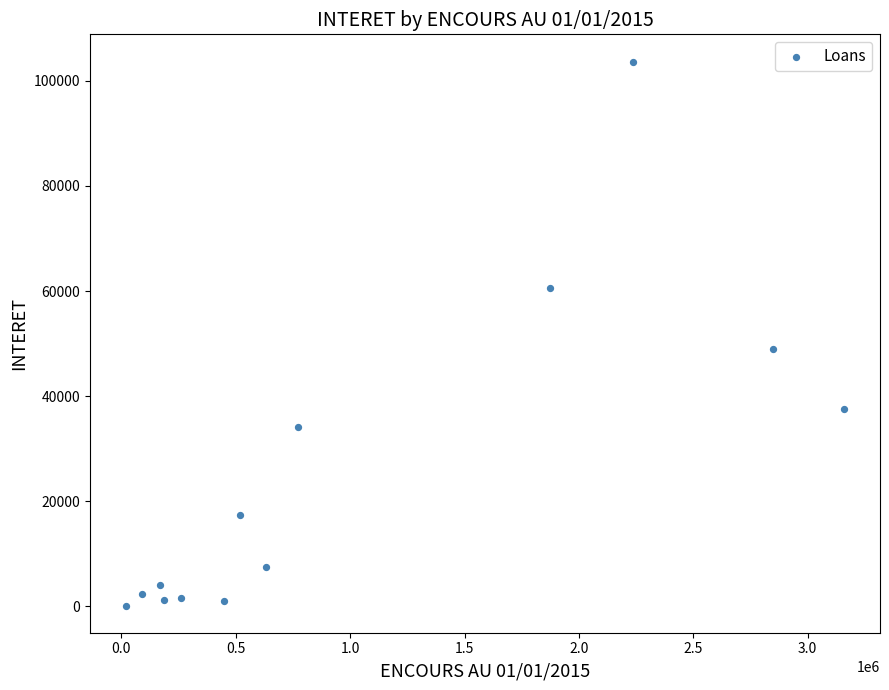

What Y value in the scatter plot is closest to 51922?

48934.6